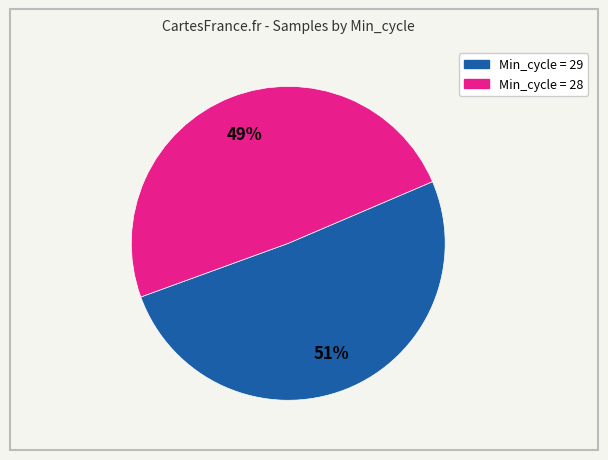

To the nearest percent, what is the difference between the largest and smallest slice percentages?

2%